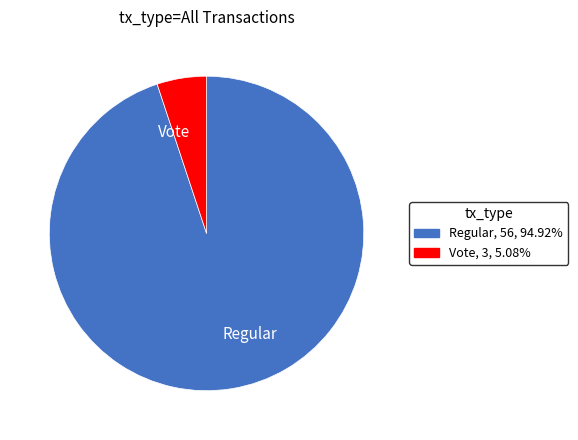

How many segments does this pie chart have?

2